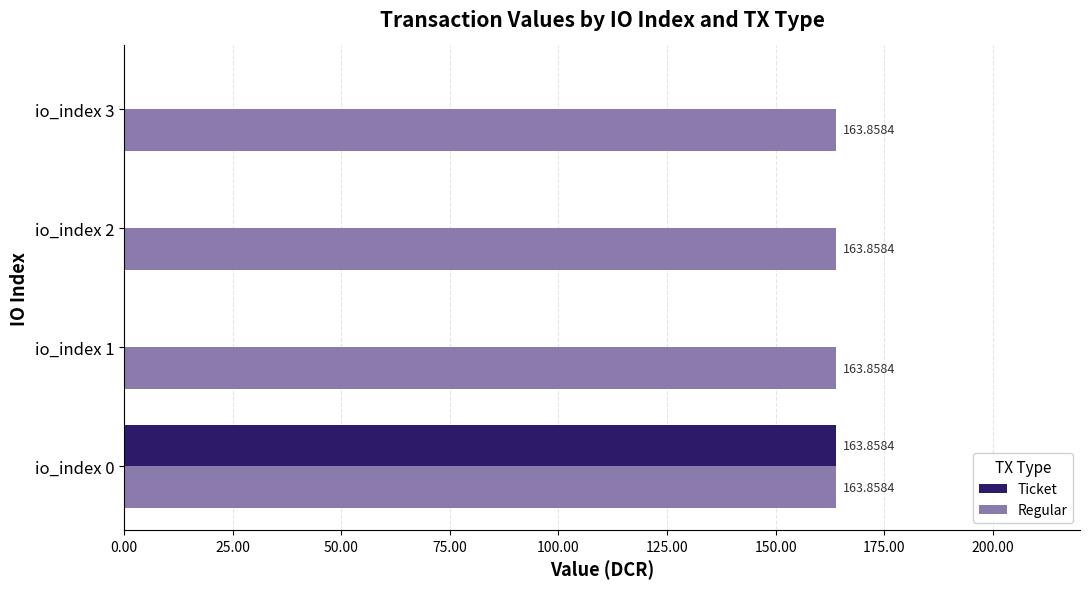

What is the sum of all Ticket values?

163.9